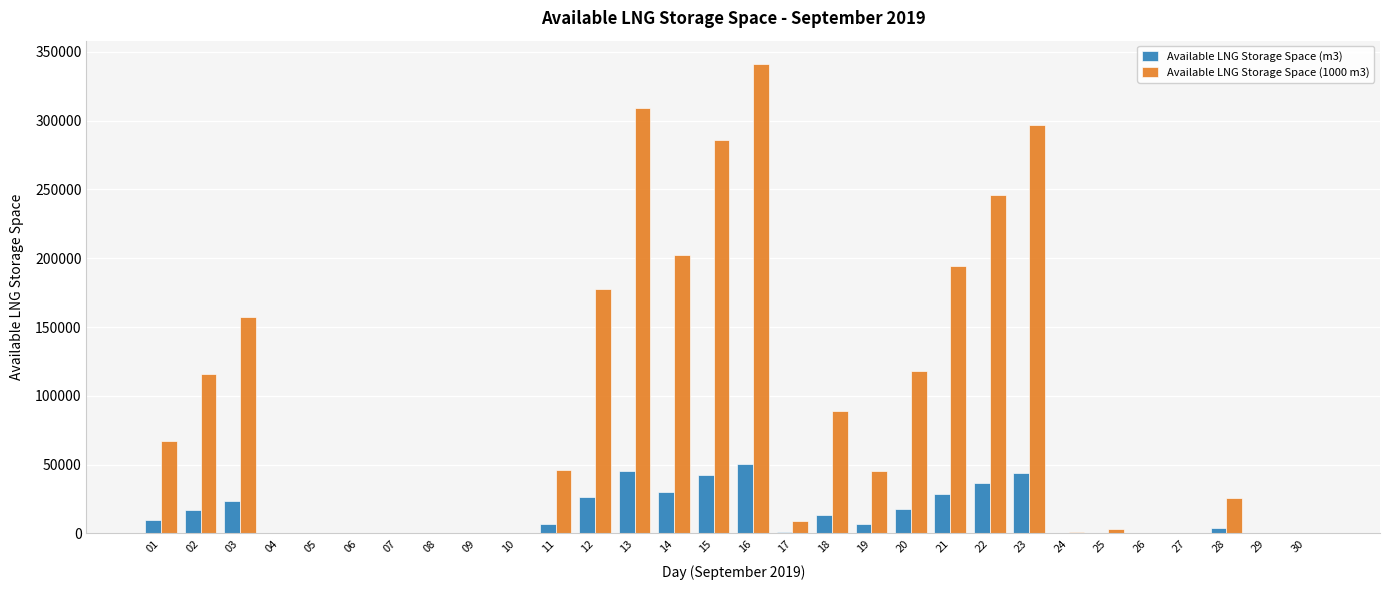

The Available LNG Storage Space (1000 m3) series shows 118336 at 20. True or false?

True